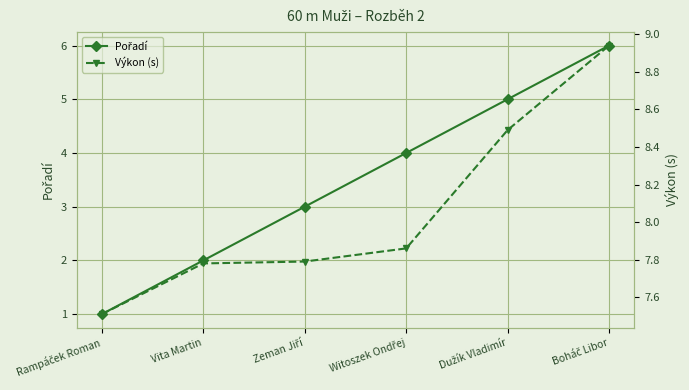

List the series in order of their peak value, highest first.

Výkon (s), Pořadí